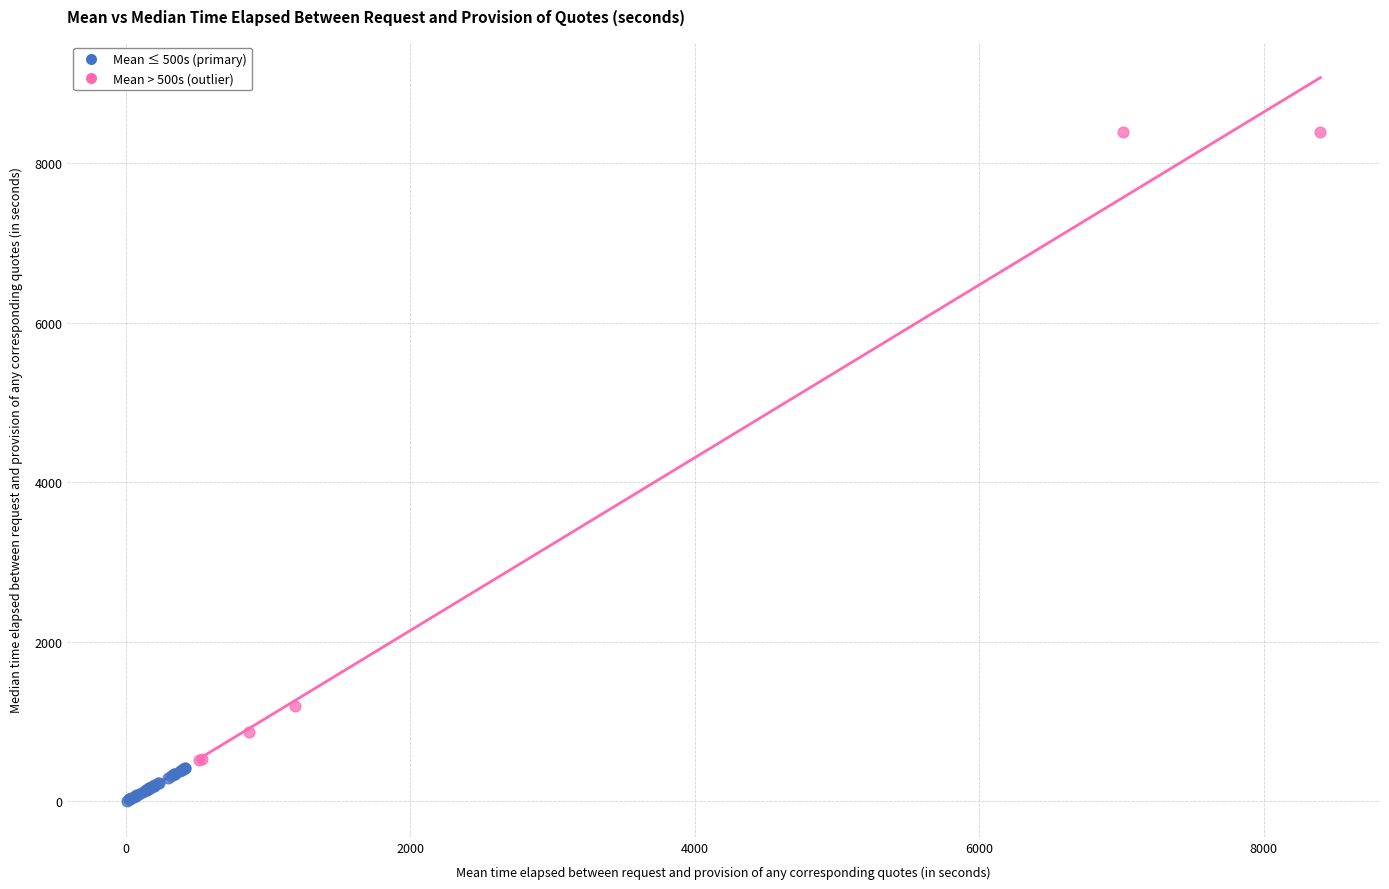

Which series reaches the maximum Y coordinate?

Mean > 500s (outlier)